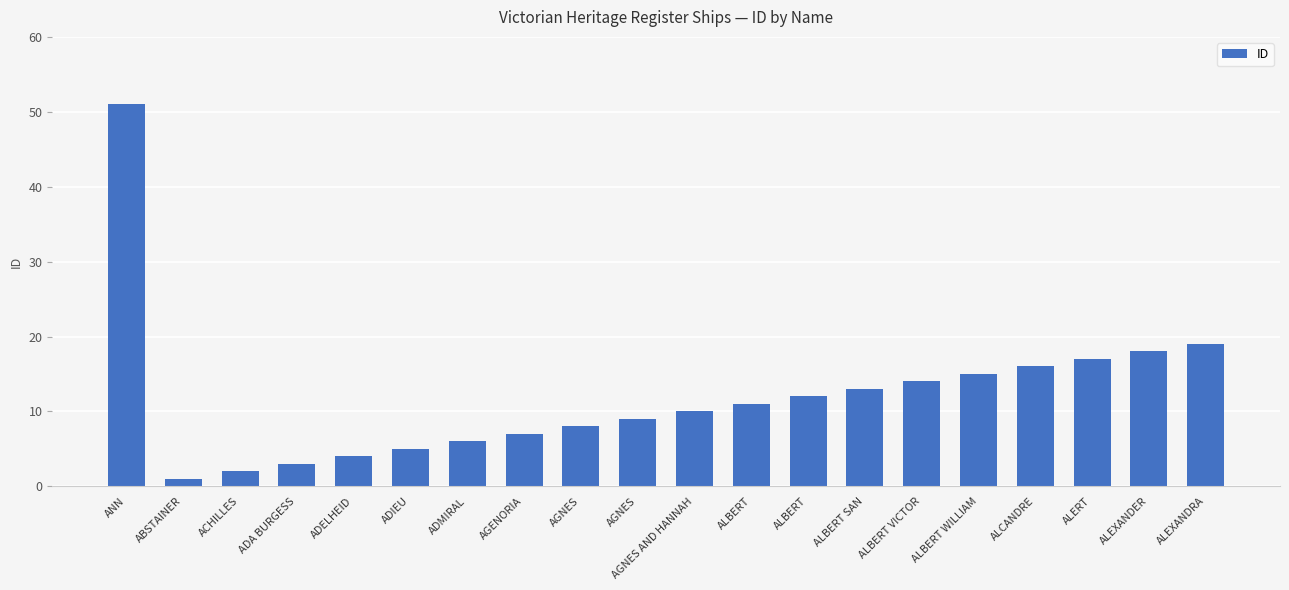

Rank the categories by value from highest to lowest.

ANN, ALEXANDRA, ALEXANDER, ALERT, ALCANDRE, ALBERT WILLIAM, ALBERT VICTOR, ALBERT SAN, ALBERT, ALBERT, AGNES AND HANNAH, AGNES, AGNES, AGENORIA, ADMIRAL, ADIEU, ADELHEID, ADA BURGESS, ACHILLES, ABSTAINER